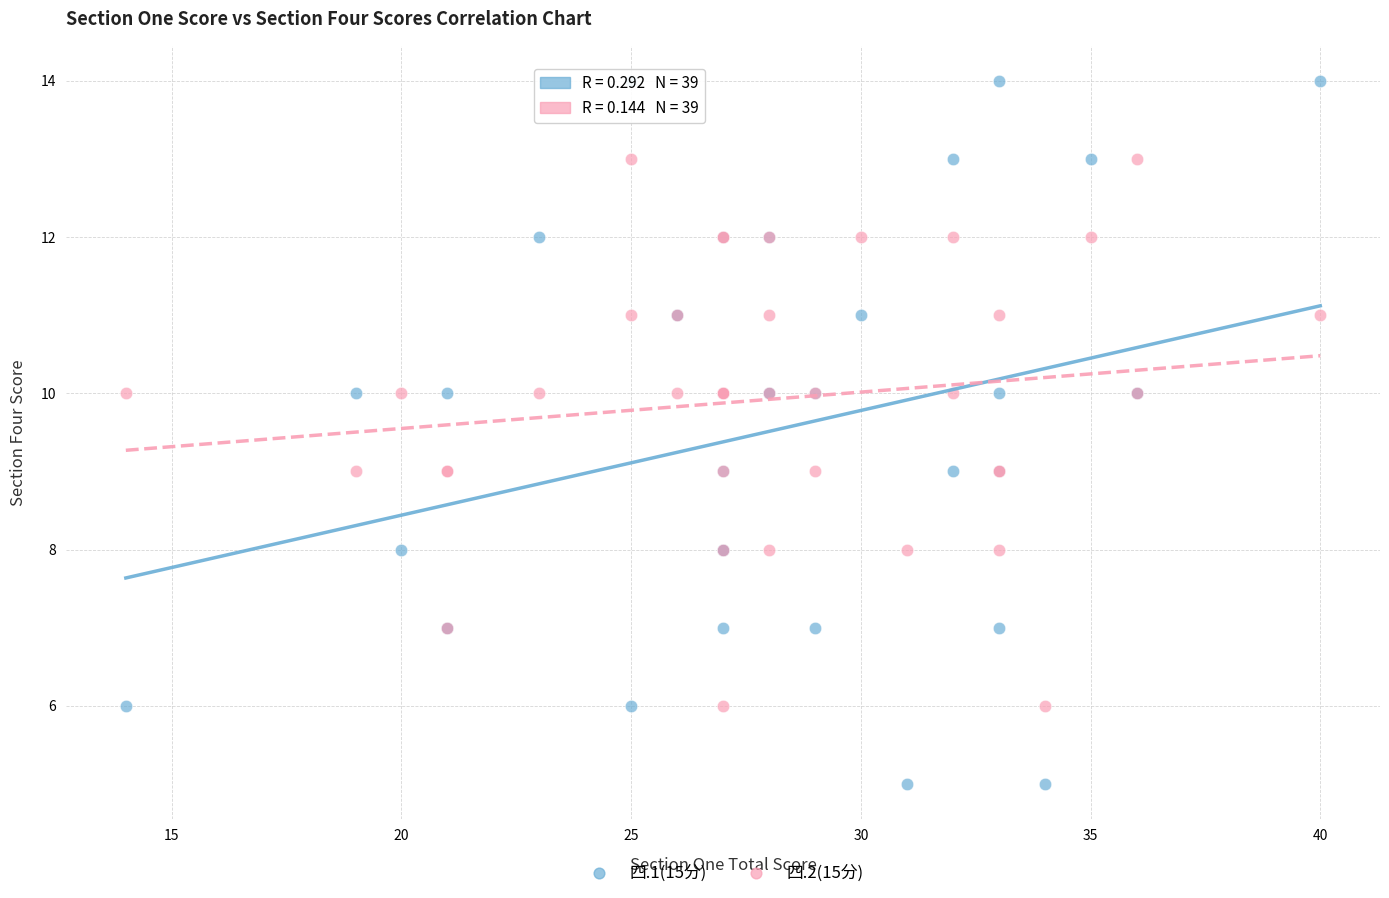

Which series has the widest spread of Y values?

四.1(15分)